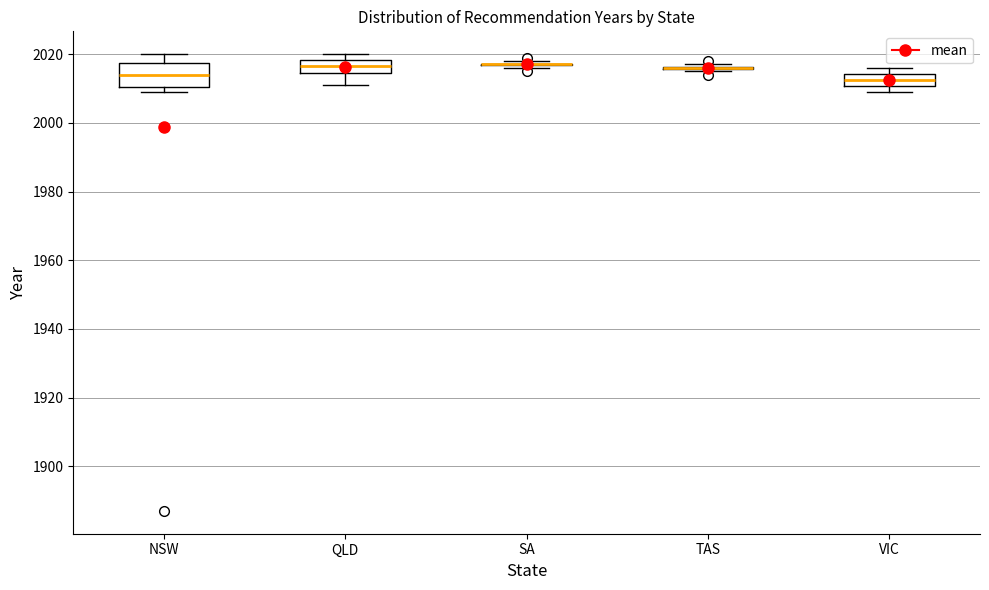

Which box is the tallest, from its lower edge to its upper edge?

NSW